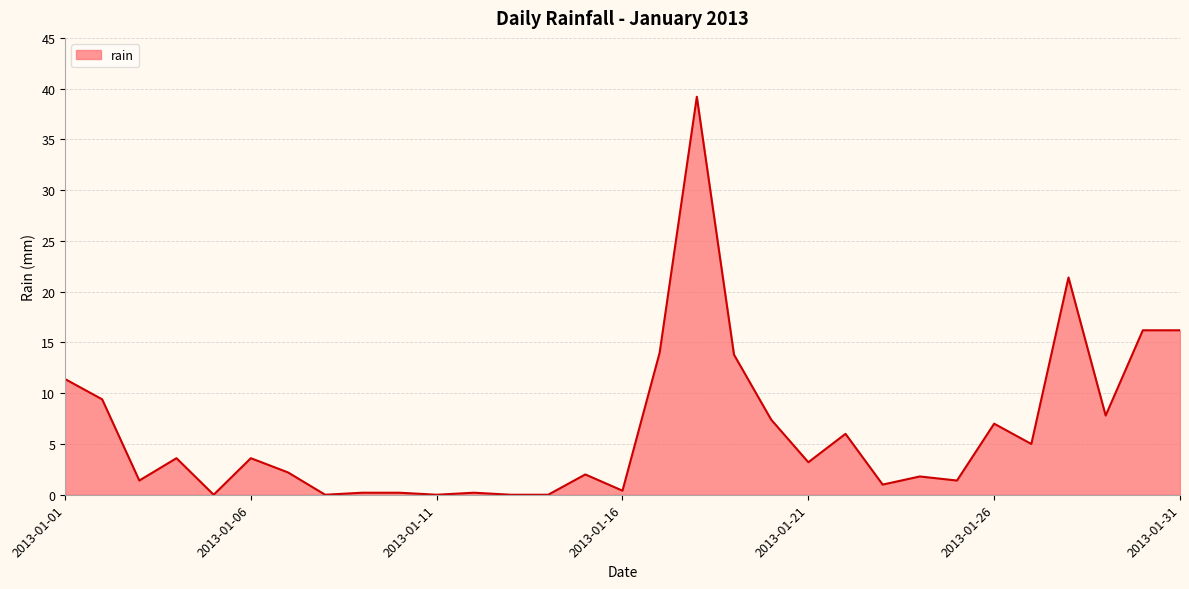

How many lines are shown in the chart?

1